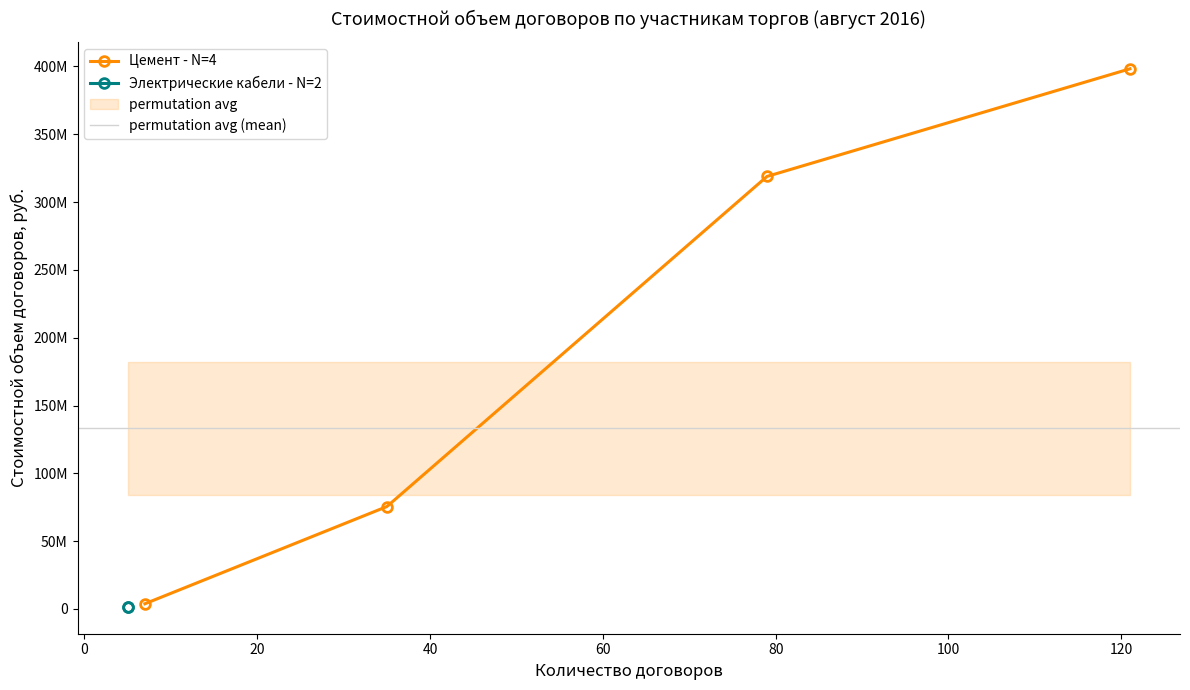

What is the greatest value displayed?

398286131.6